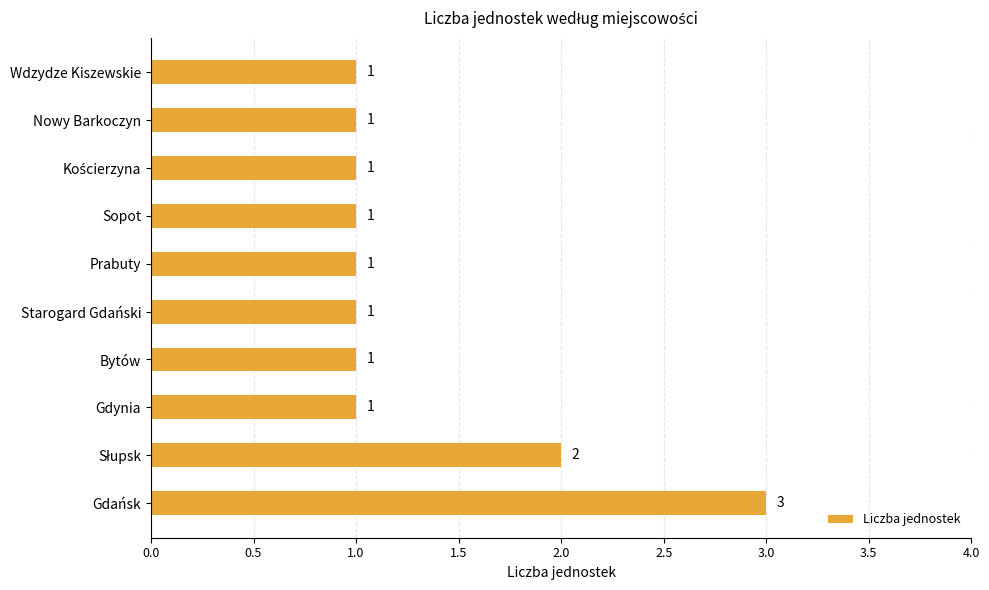

Reading top to bottom, what are all the values shown in this chart?

1	1	1	1	1	1	1	1	2	3